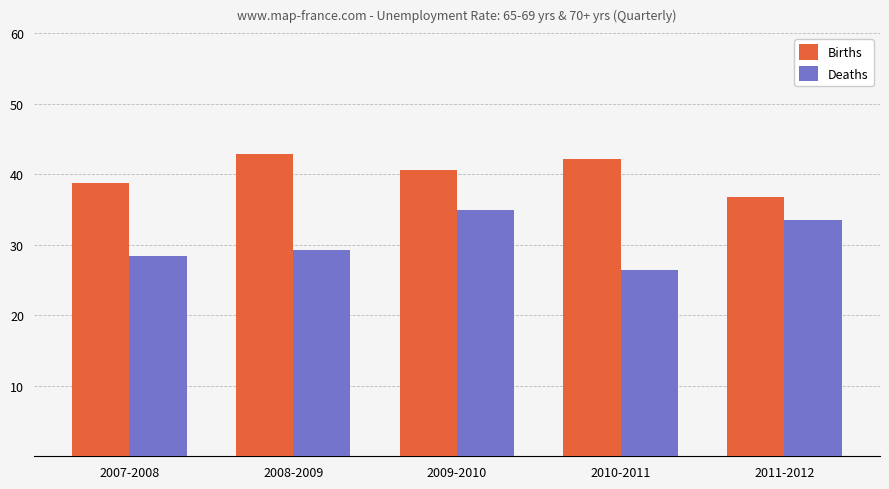

What is the label of the 1st bar from the left?

2007-2008